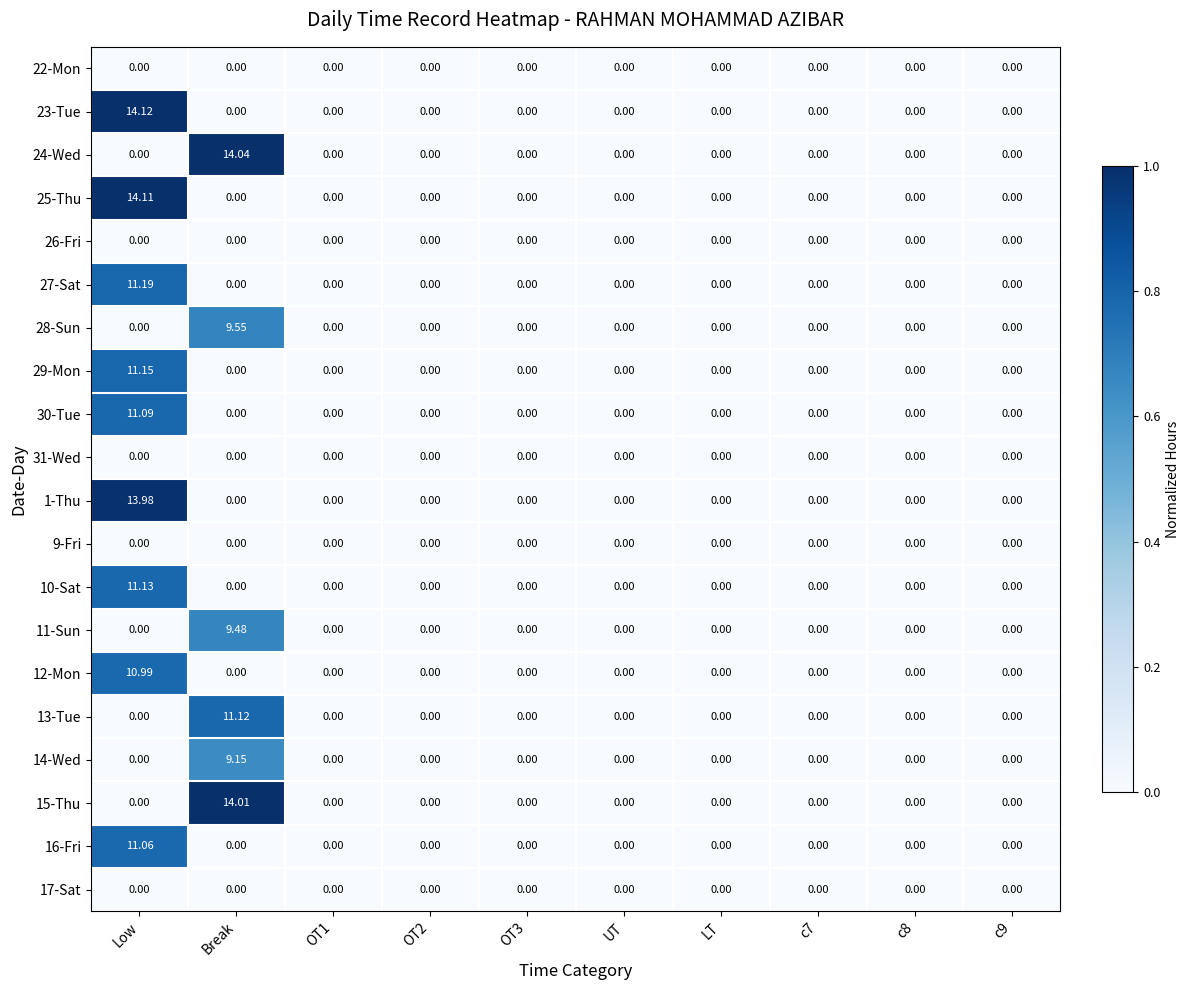

At which category is the sum across all series the highest?

Low